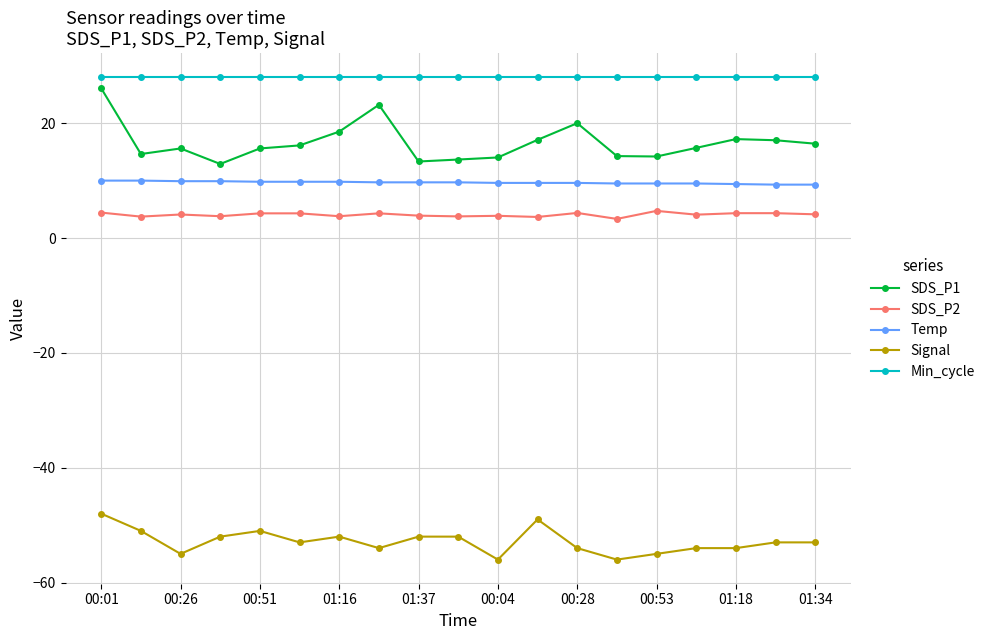

Which series has the largest total across all categories?

Min_cycle